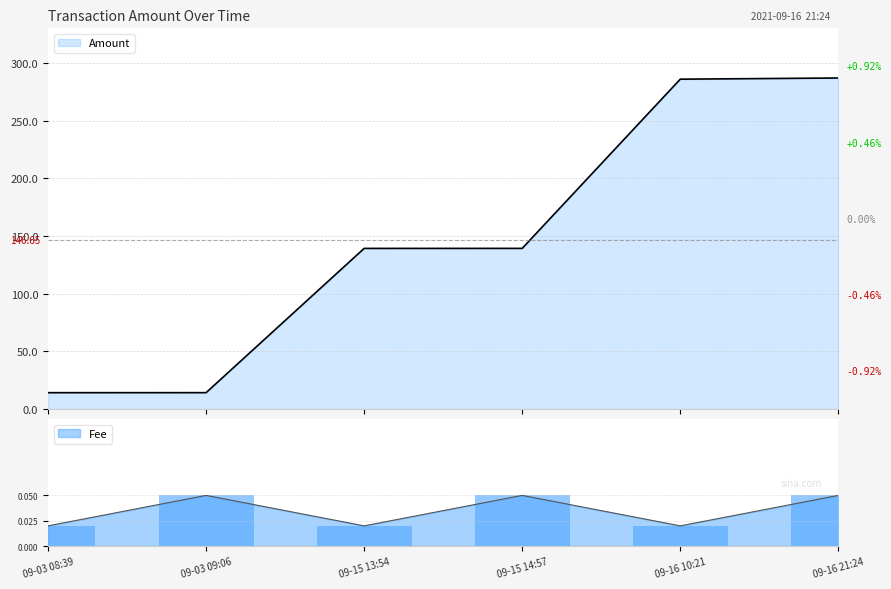

Rank the series by their maximum value, from highest to lowest.

Amount, Fee